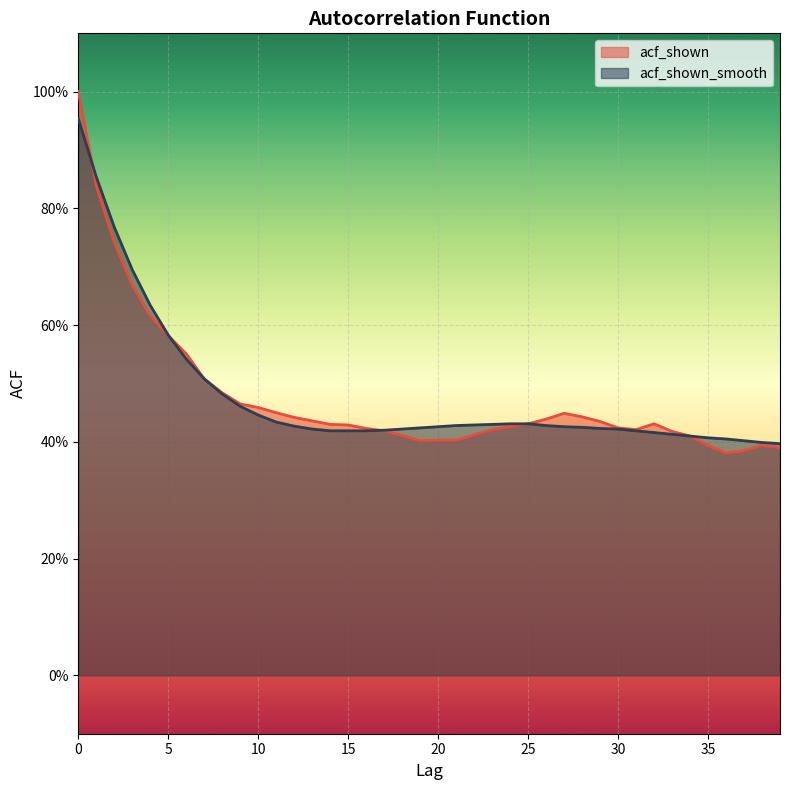

True or false: acf_shown has a value of 0.7 at 14.

False